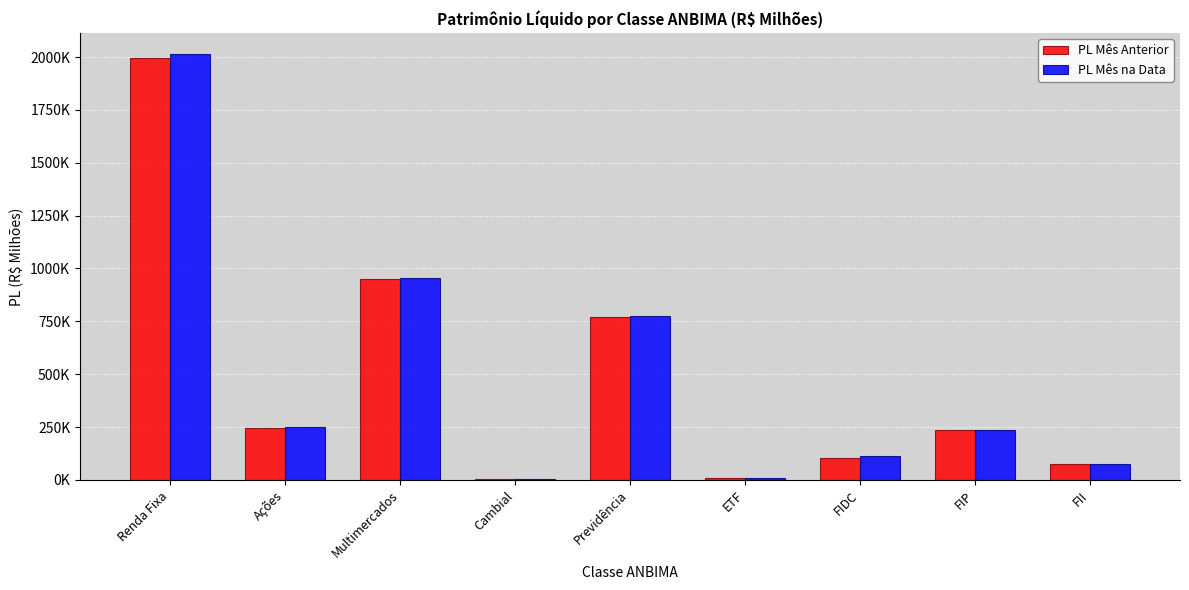

List the series in order of their peak value, highest first.

PL Mês na Data, PL Mês Anterior